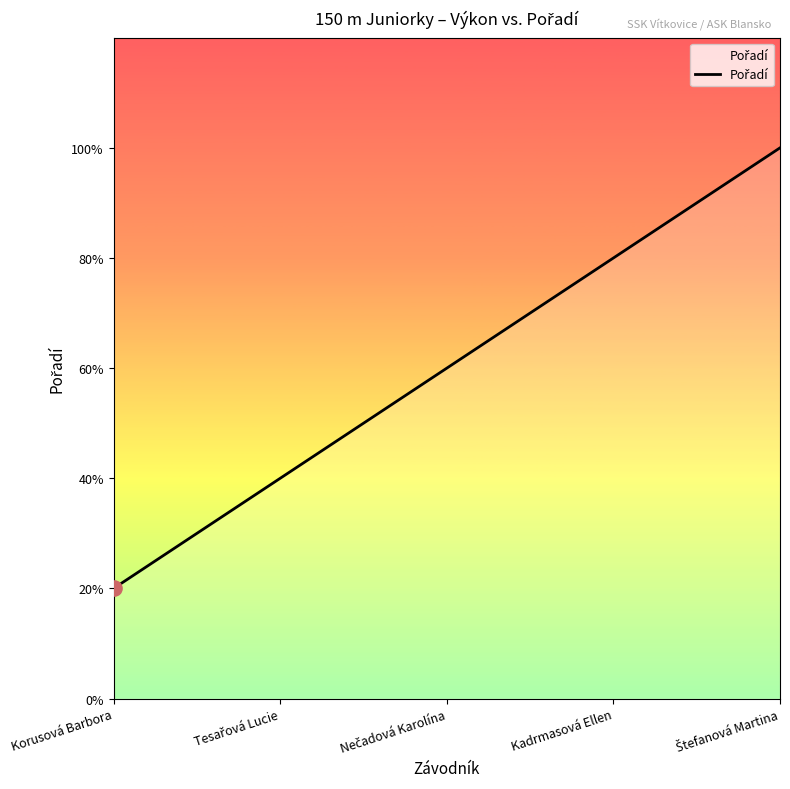

Does the chart have visible grid lines?

No